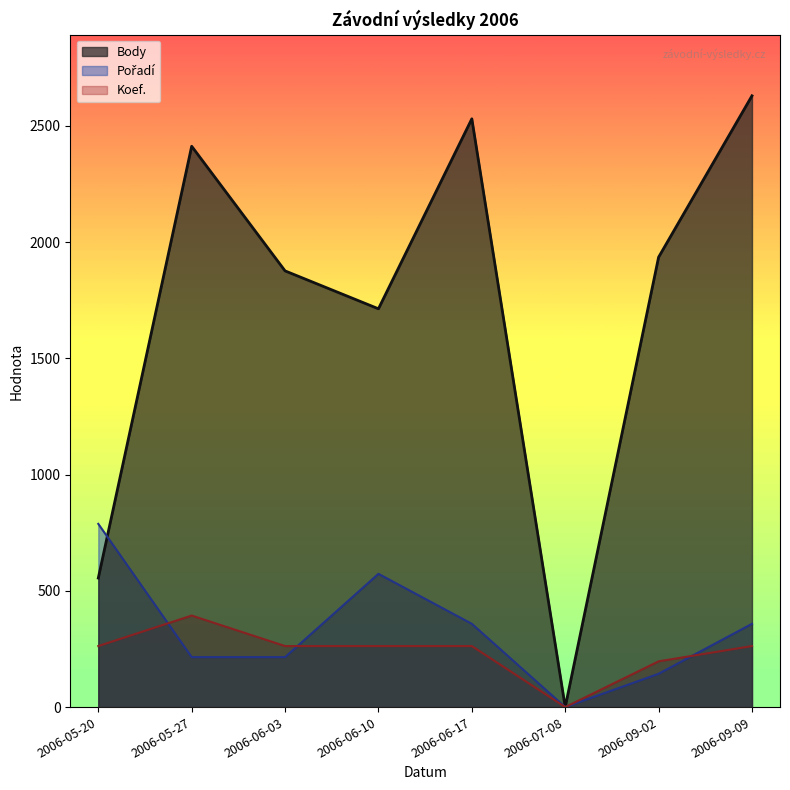

Reading right to left, transcribe all the data shown in this chart.

Body: 2006-09-09=2629.0	2006-09-02=1935.0	2006-07-08=0.0	2006-06-17=2530.0	2006-06-10=1713.0	2006-06-03=1876.0	2006-05-27=2412.0	2006-05-20=555.0
Pořadí: 2006-09-09=358.2	2006-09-02=143.3	2006-07-08=0.0	2006-06-17=358.2	2006-06-10=573.1	2006-06-03=214.9	2006-05-27=214.9	2006-05-20=788.0
Koef.: 2006-09-09=262.5	2006-09-02=196.8	2006-07-08=0.0	2006-06-17=262.5	2006-06-10=262.5	2006-06-03=262.5	2006-05-27=393.7	2006-05-20=262.5